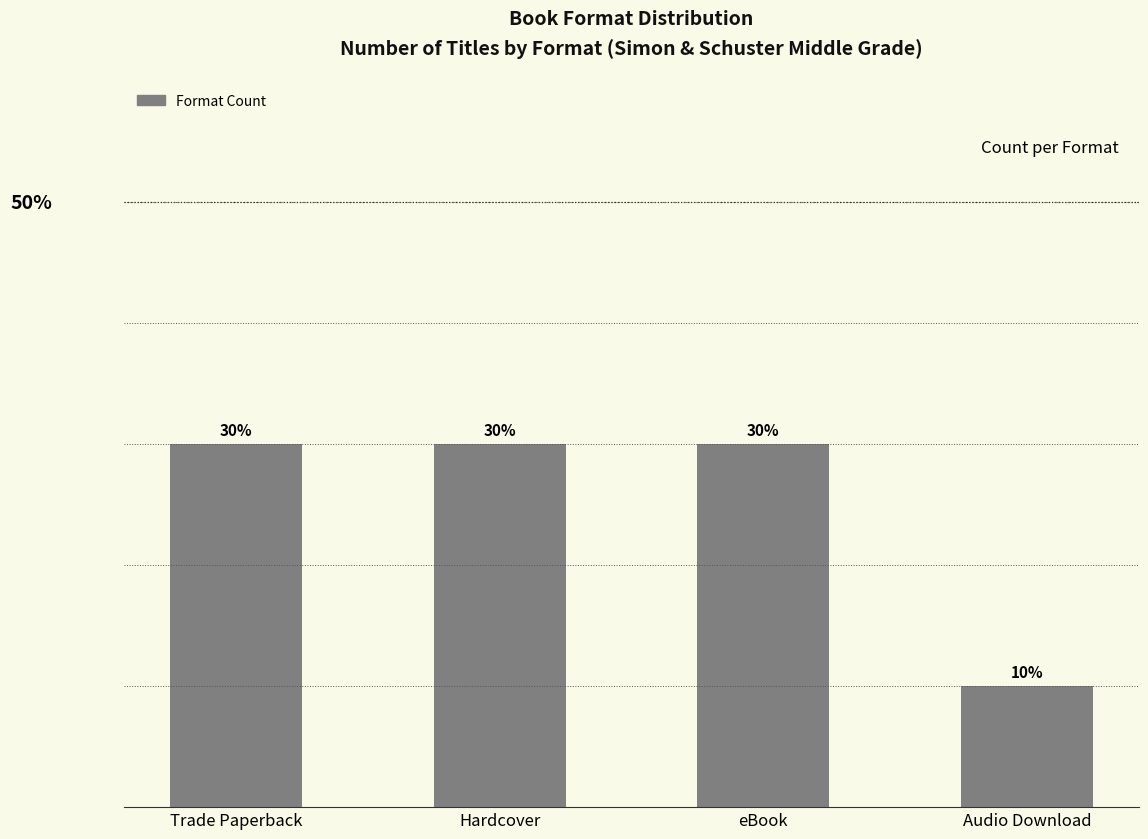

Which label corresponds to the smallest value in the chart?

Audio Download